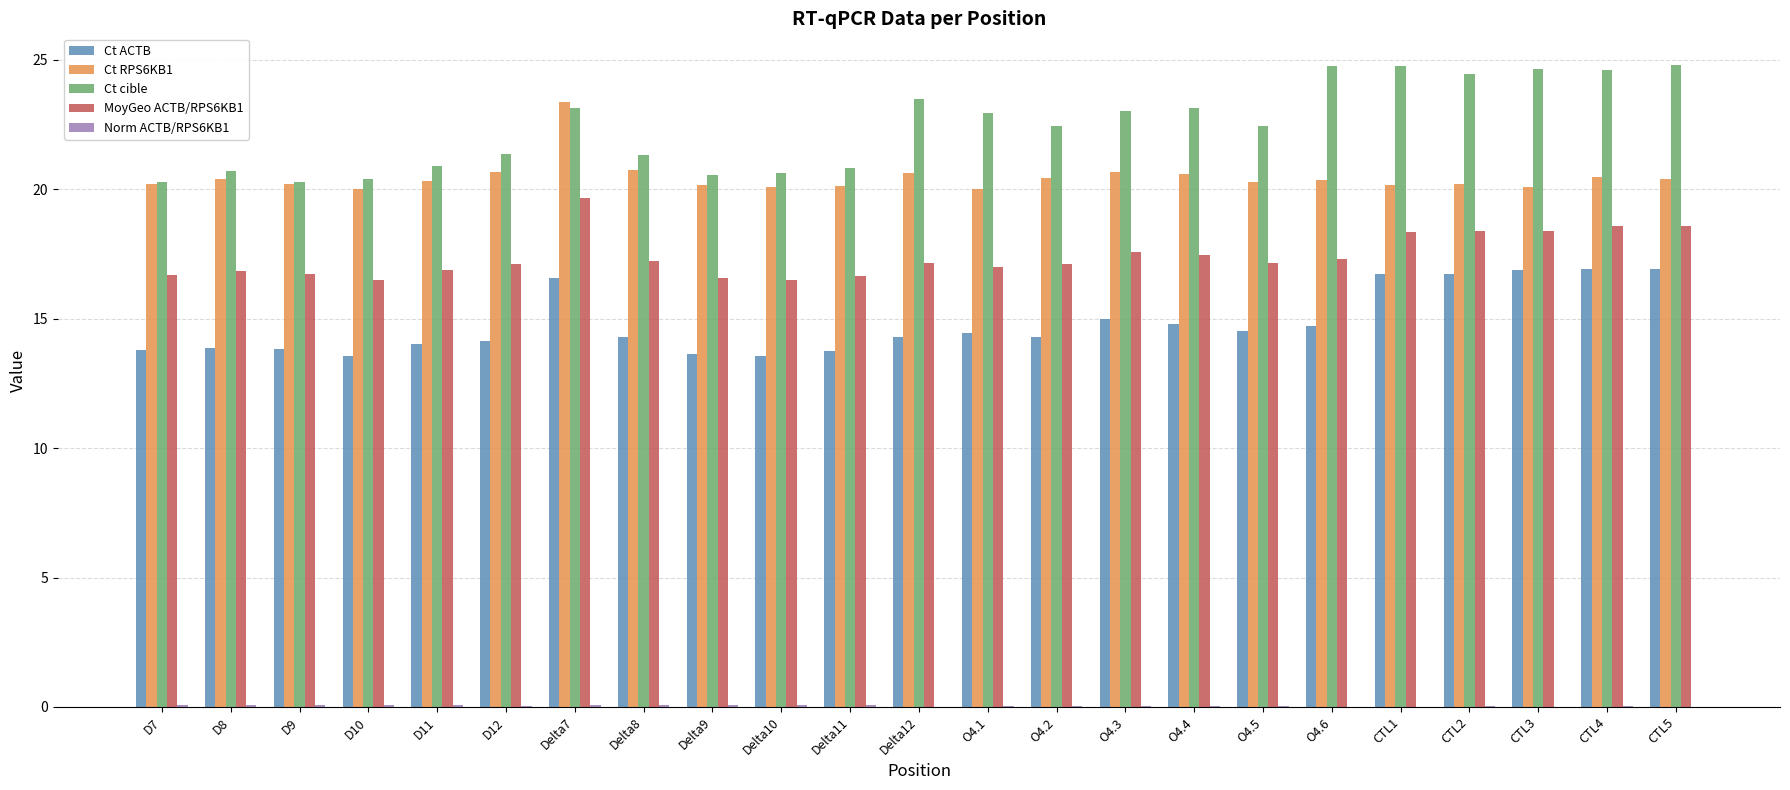

Which series has the largest total across all categories?

Ct cible